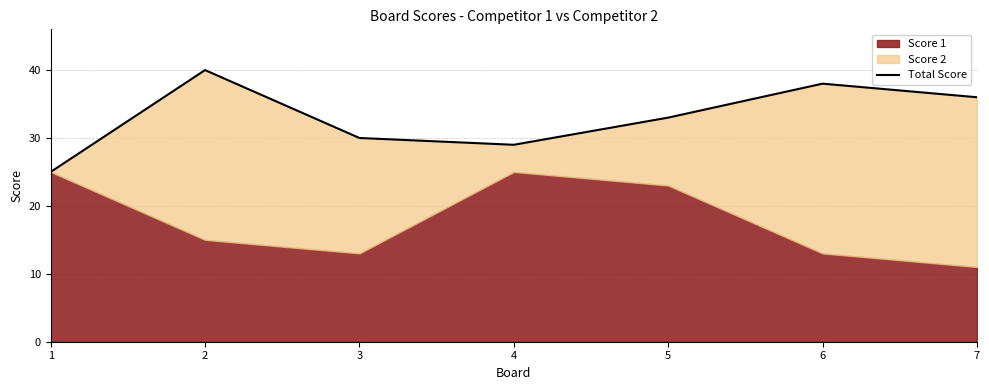

How many lines are shown in the chart?

1